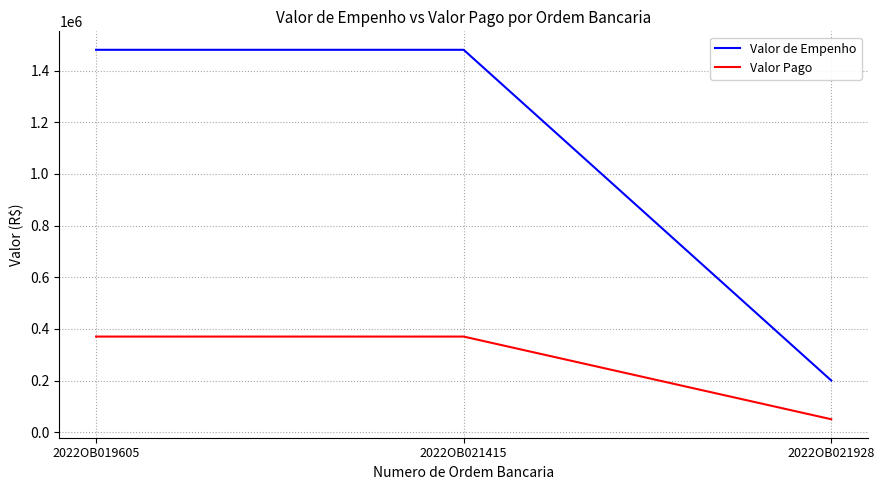

Where does the Valor Pago series first go above 370142?

2022OB019605